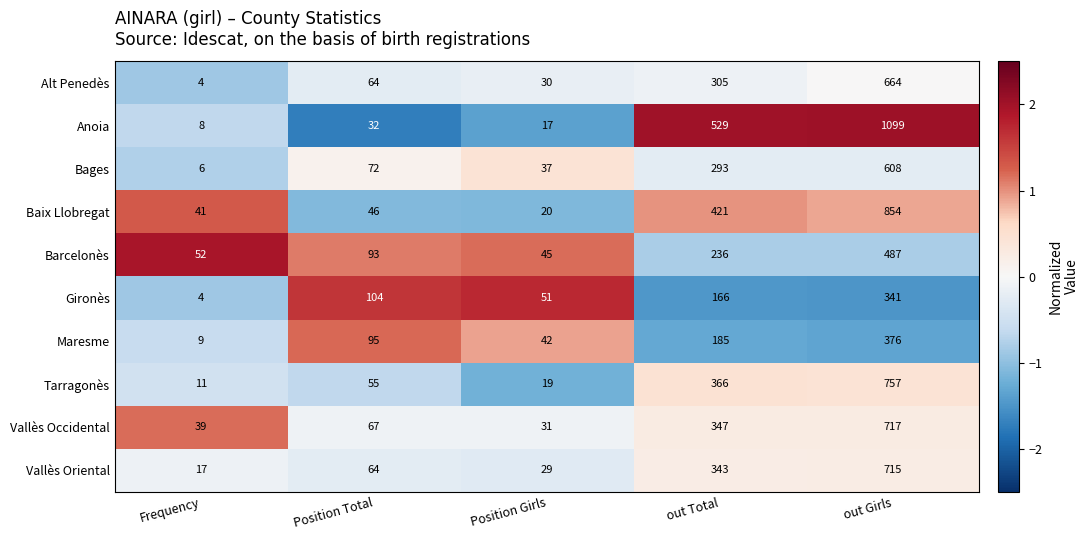

Which series has the widest spread of values?

Anoia